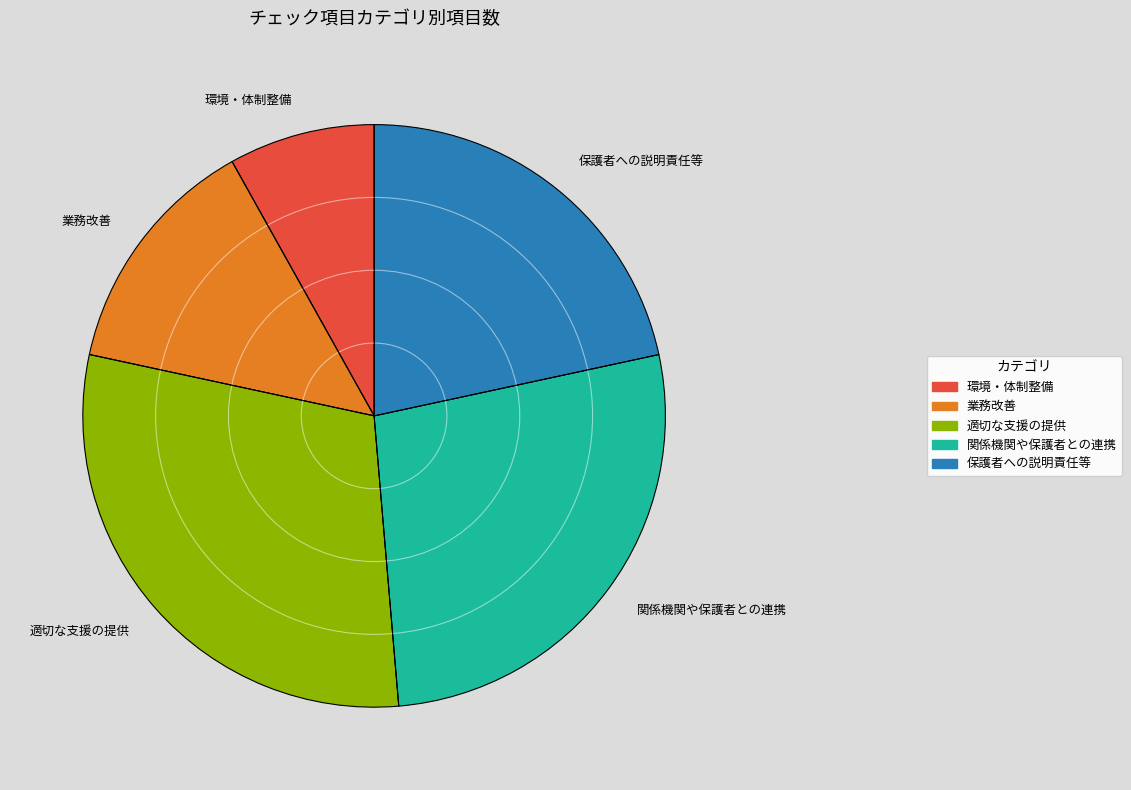

How many segments does this pie chart have?

5